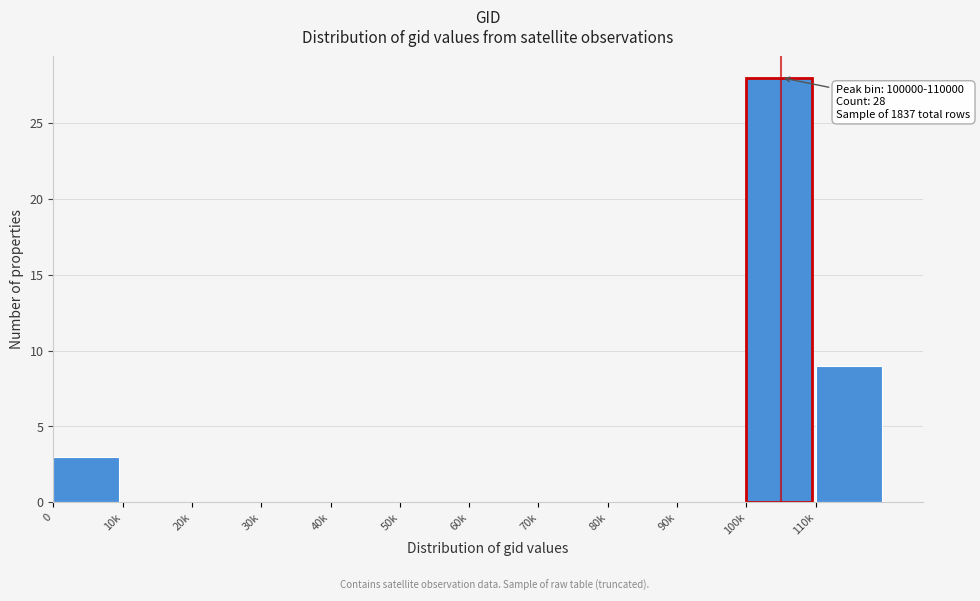

Reading left to right, what are all the values shown in this chart?

0=3	10k=0	20k=0	30k=0	40k=0	50k=0	60k=0	70k=0	80k=0	90k=0	100k=28	110k=9